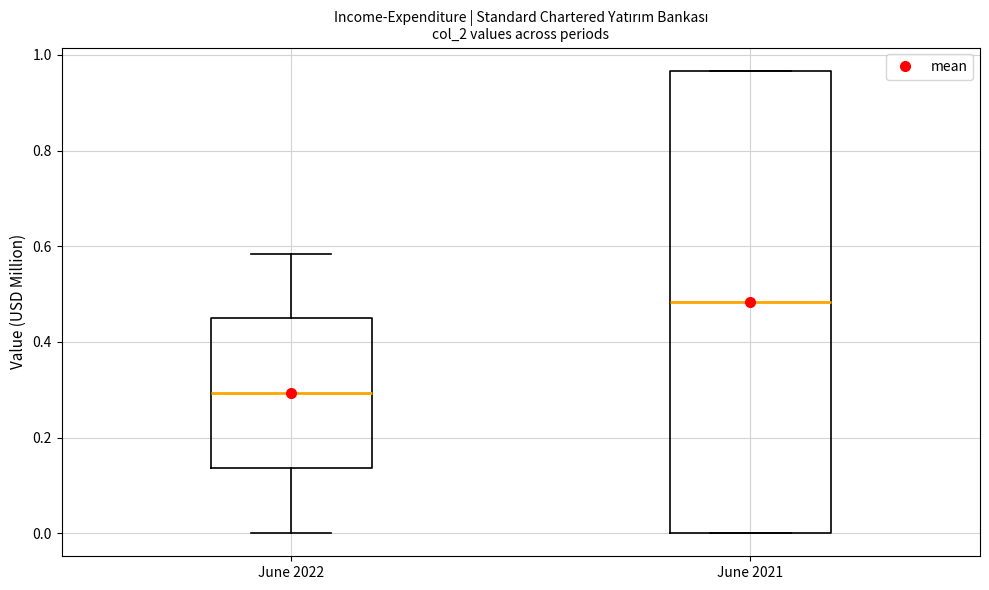

Reading left to right, transcribe this box plot: for each box, give where its median line is, the range the box spans, and where its two whiskers end, as read against the y-axis. The values are not printed on the chart, so give them approximately, as read against the axis.

June 2022: median 0.30, box 0.14 to 0.44, whiskers 0.00 to 0.58
June 2021: median 0.48, box 0.00 to 0.96, whiskers 0.00 to 0.96